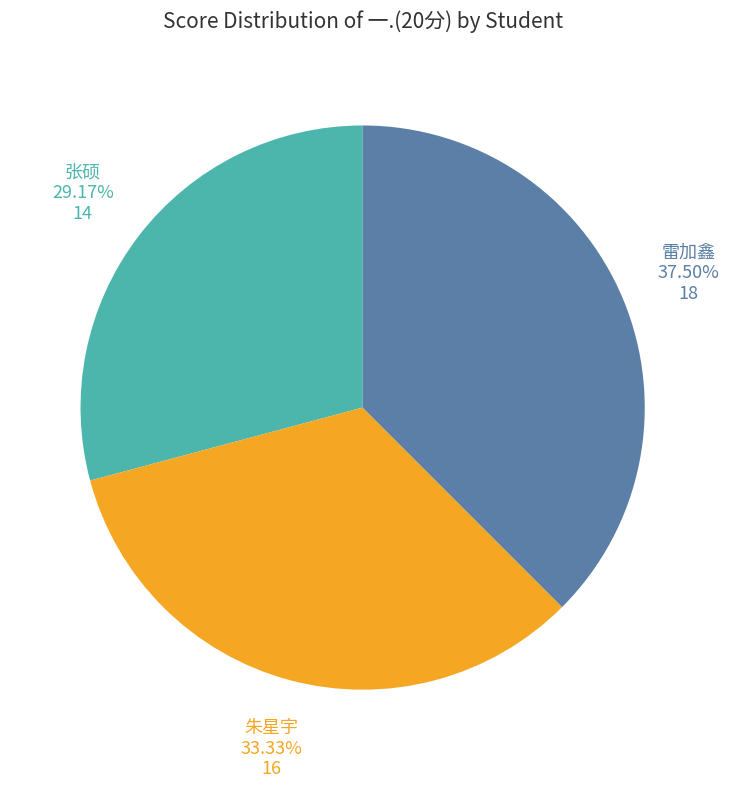

To the nearest percent, what is the difference between the 雷加鑫 and 朱星宇 slice percentages?

4%